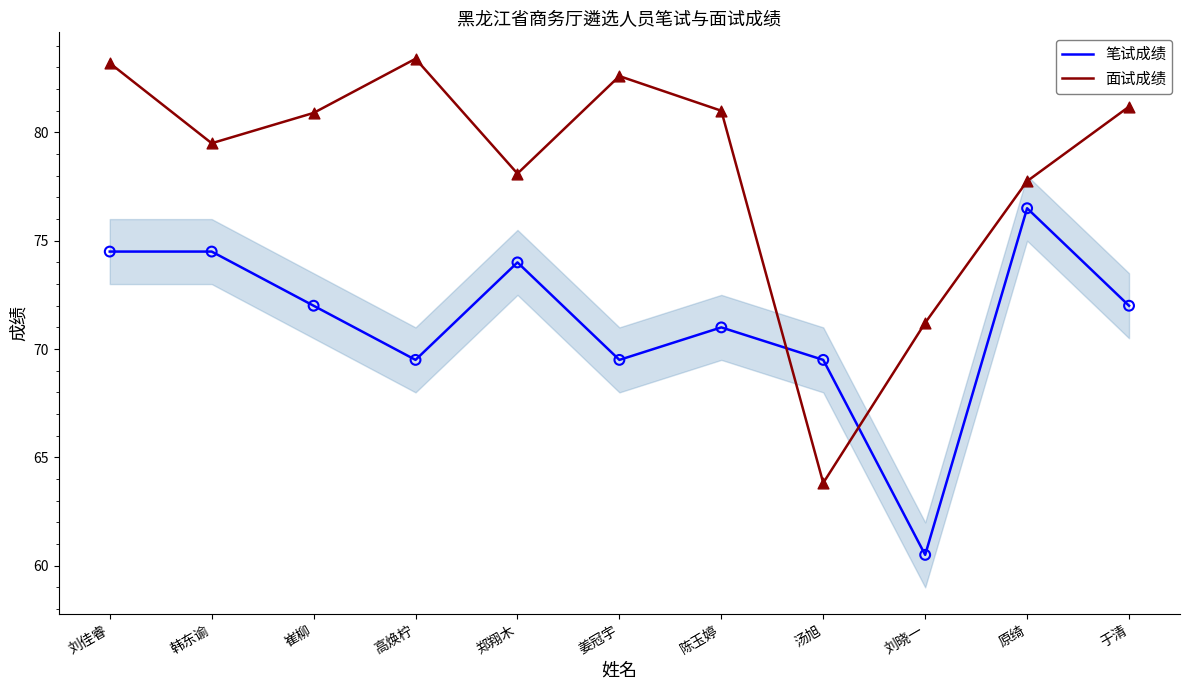

Which series has the widest spread of values?

面试成绩